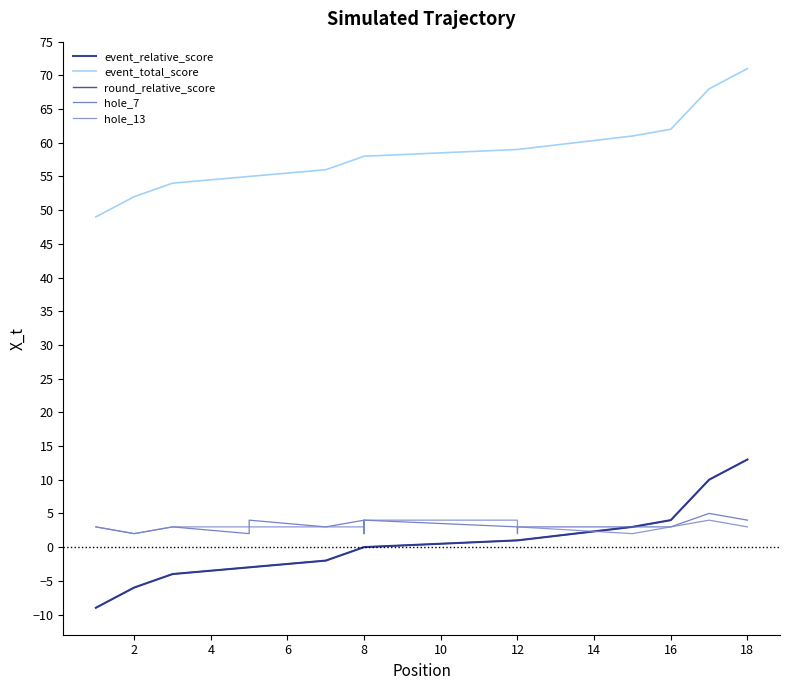

Which series has the largest total across all categories?

event_total_score